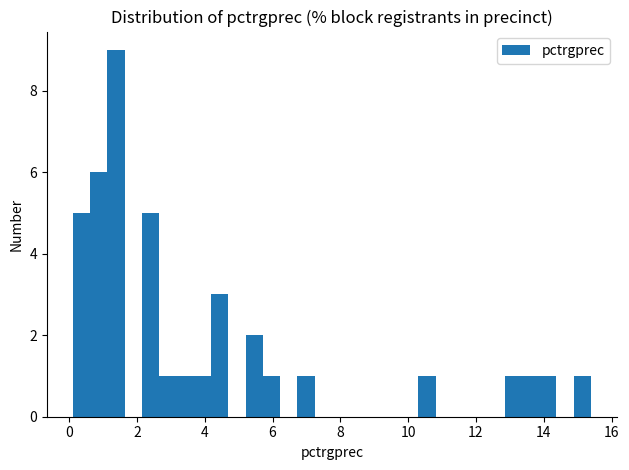

Read against the x-axis, roughly where is the centre of the tallest bar?

1.4